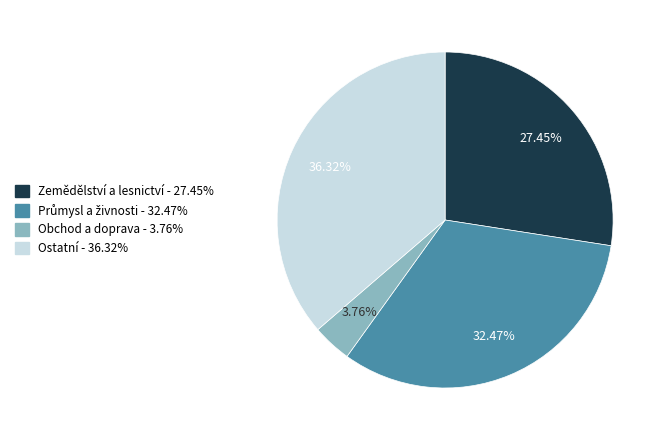

Is there any slice that represents more than half of the pie?

No